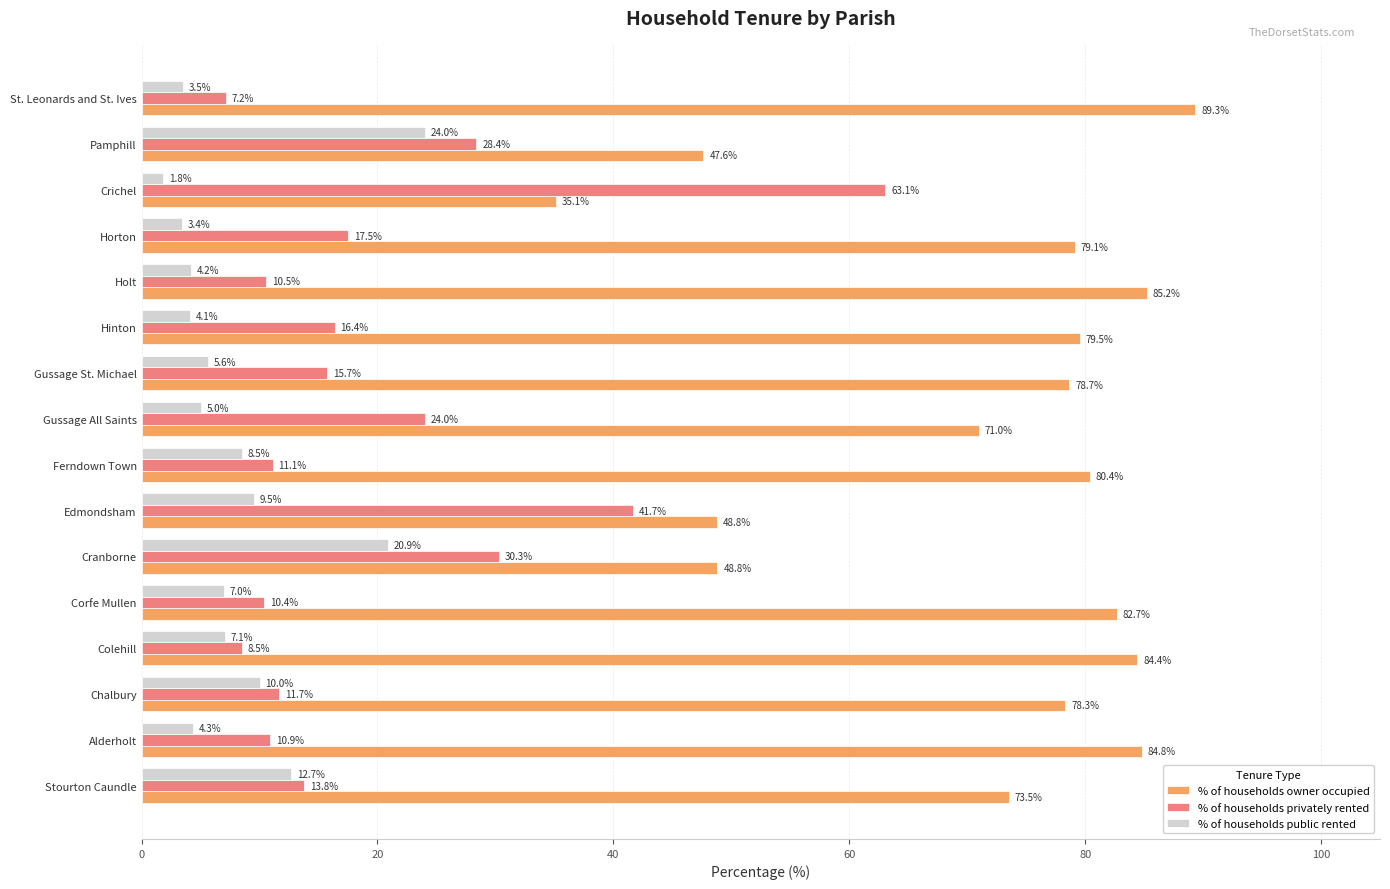

The % of households privately rented series shows 14.5 at Colehill. True or false?

False